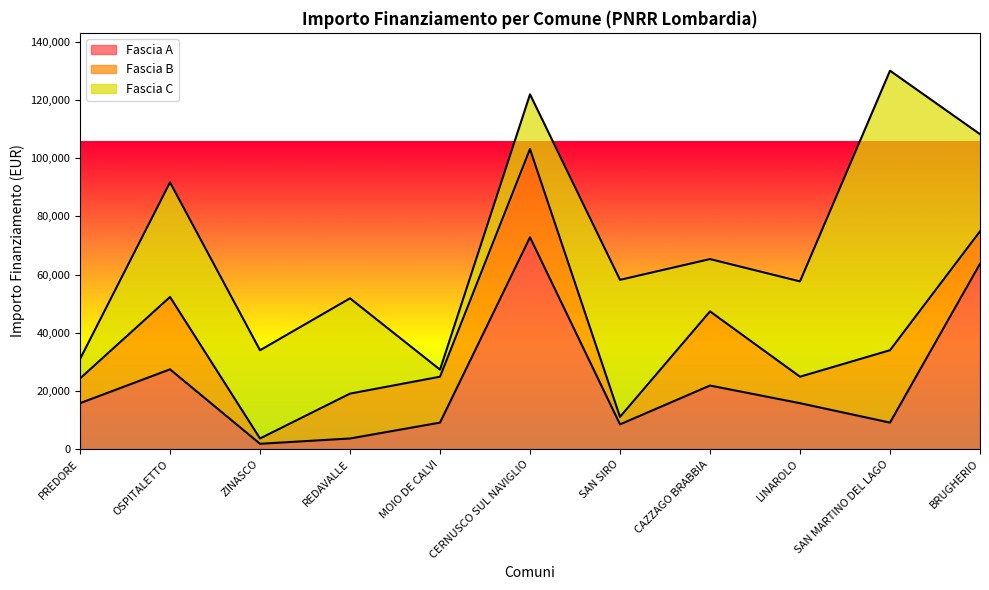

Reading right to left, what are all the values shown in this chart?

Fascia A: BRUGHERIO=63735	SAN MARTINO DEL LAGO=9105	LINAROLO=15782	CAZZAGO BRABBIA=21852	SAN SIRO=8498	CERNUSCO SUL NAVIGLIO=72840	MOIO DE CALVI=9105	REDAVALLE=3642	ZINASCO=1821	OSPITALETTO=27424	PREDORE=15782
Fascia B: BRUGHERIO=11141	SAN MARTINO DEL LAGO=24887	LINAROLO=9105	CAZZAGO BRABBIA=25494	SAN SIRO=2571	CERNUSCO SUL NAVIGLIO=30350	MOIO DE CALVI=15782	REDAVALLE=15426	ZINASCO=1821	OSPITALETTO=24887	PREDORE=8498
Fascia C: BRUGHERIO=33423	SAN MARTINO DEL LAGO=96145	LINAROLO=32778	CAZZAGO BRABBIA=17997	SAN SIRO=47135	CERNUSCO SUL NAVIGLIO=18817	MOIO DE CALVI=2428	REDAVALLE=32778	ZINASCO=30350	OSPITALETTO=39422	PREDORE=6677